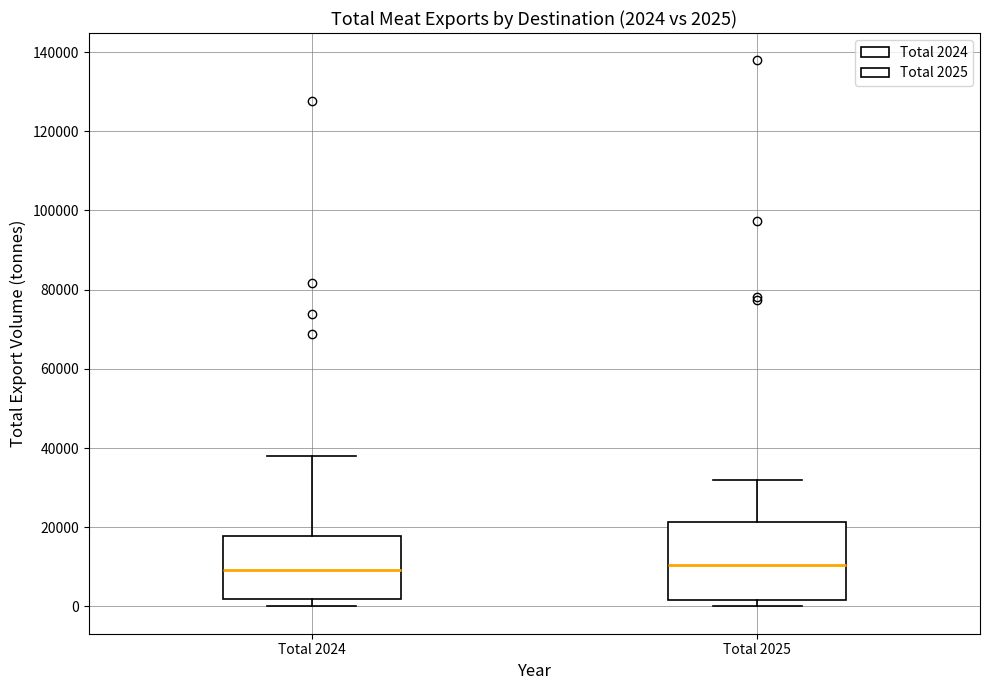

Which box is the tallest, from its lower edge to its upper edge?

Total 2025